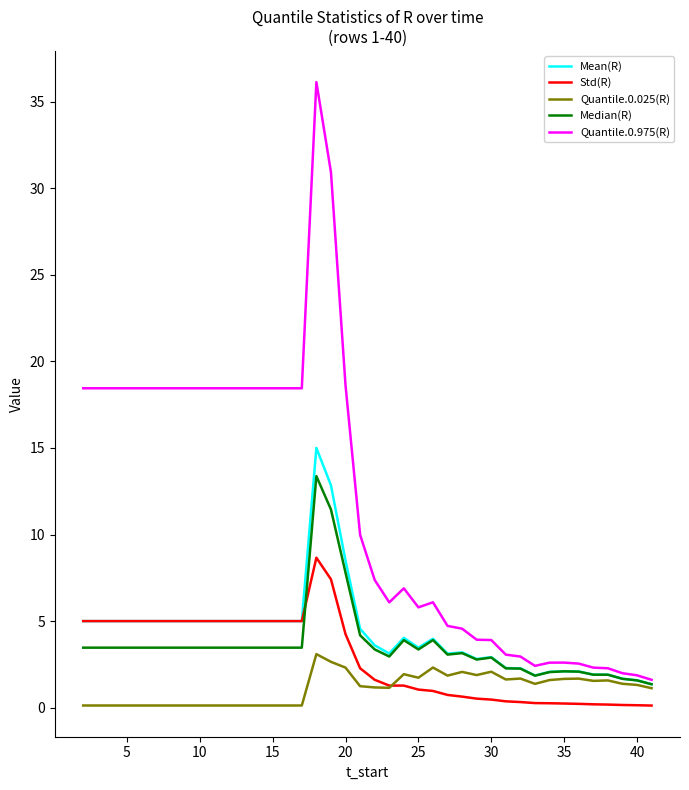

Which series has the largest total across all categories?

Quantile.0.975(R)